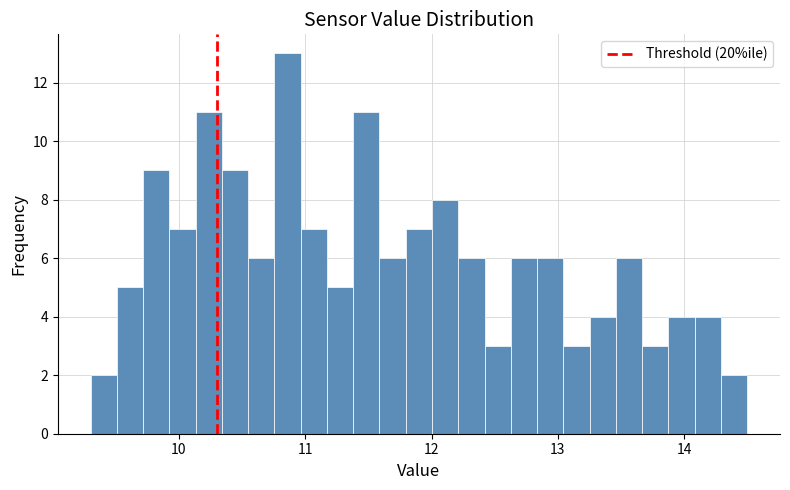

Read against the x-axis, roughly where is the centre of the tallest bar?

10.9